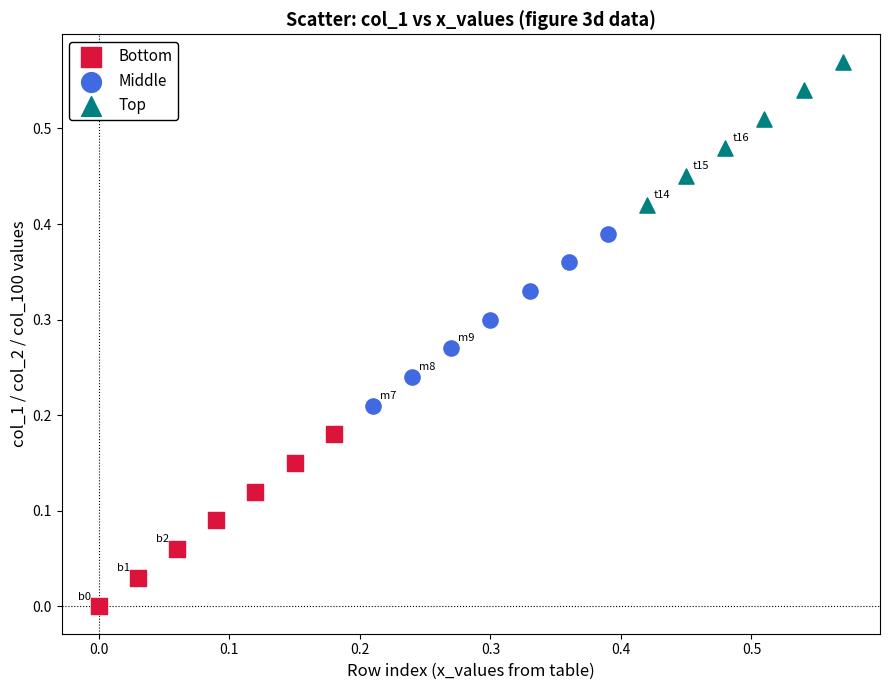

Which series contains the highest Y value?

Top